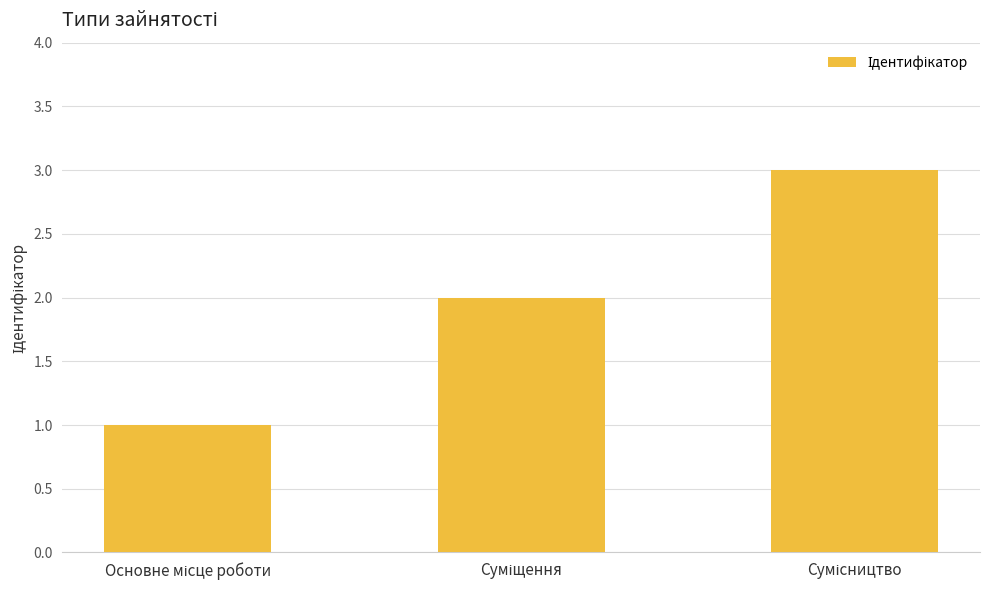

What is the maximum value shown in the chart?

3